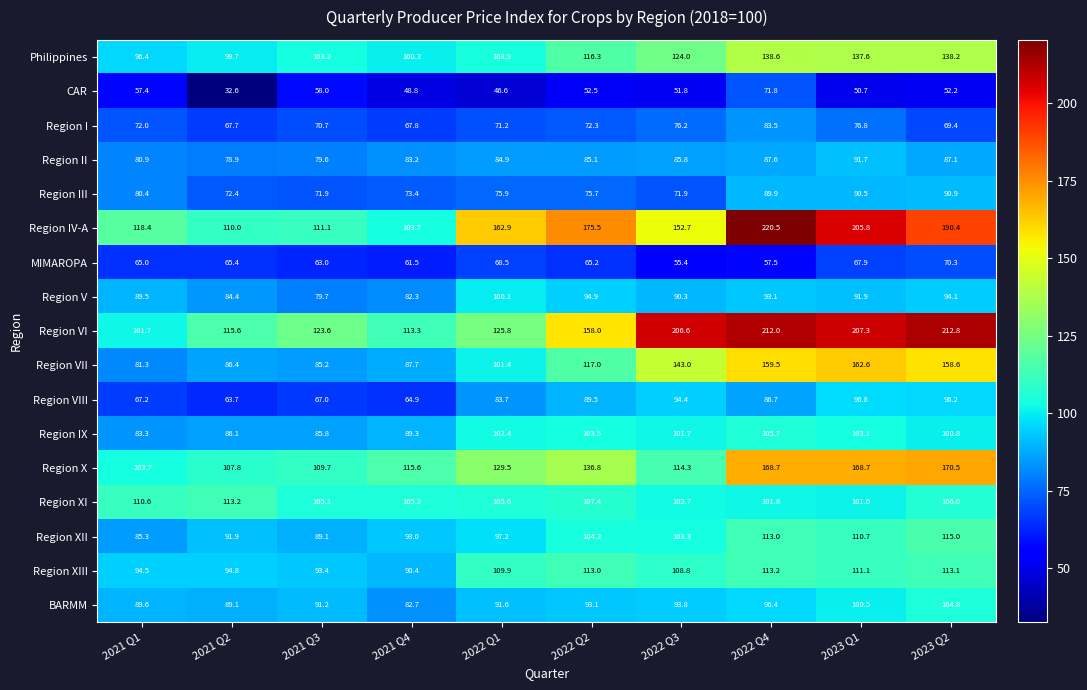

Count the number of data series in this chart.

17